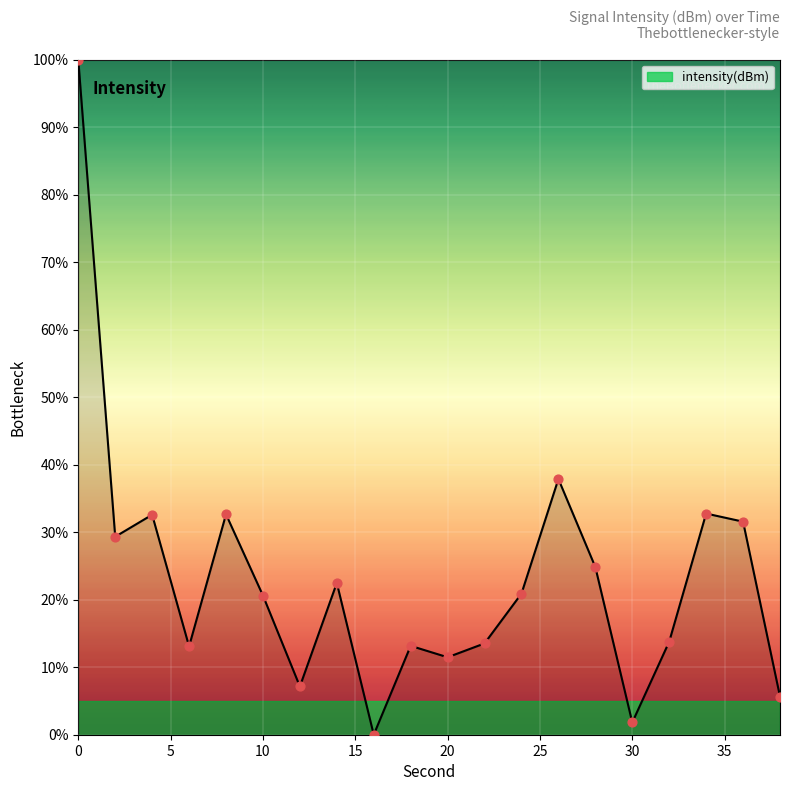

What is the maximum value shown in the chart?

100.0